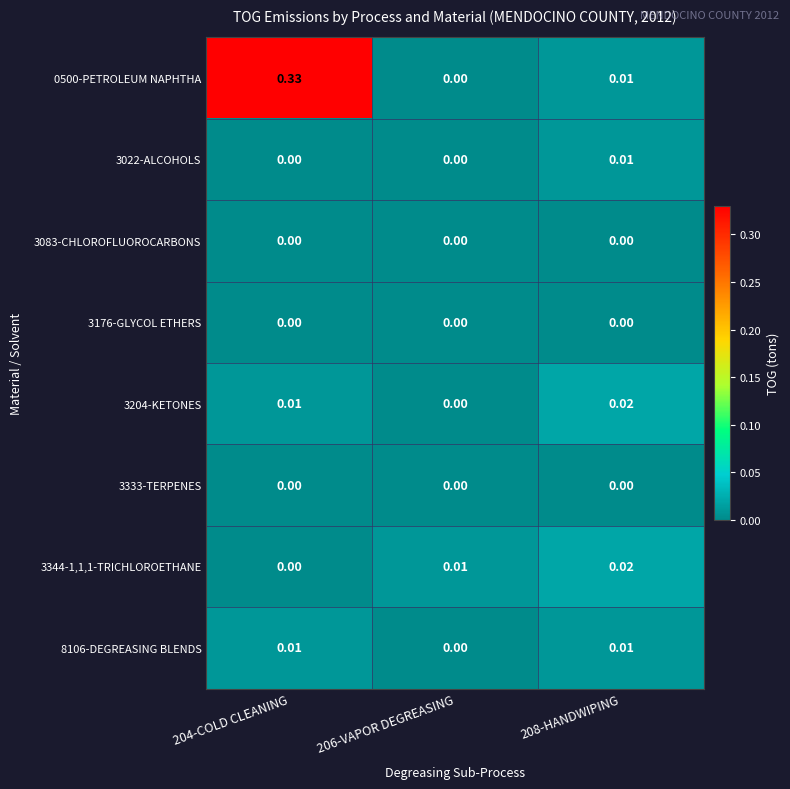

Is the value of 0500-PETROLEUM NAPHTHA at 204-COLD CLEANING greater than the value of 3176-GLYCOL ETHERS at 206-VAPOR DEGREASING?

Yes